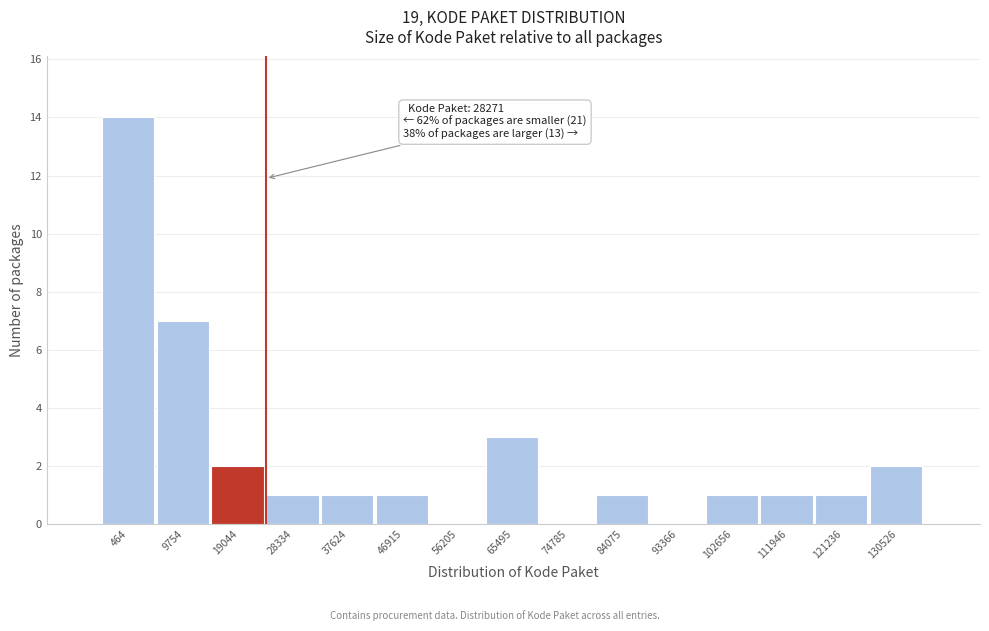

Reading left to right, extract all data points from this chart.

464=14	9754=7	19044=2	28334=1	37624=1	46915=1	56205=0	65495=3	74785=0	84075=1	93366=0	102656=1	111946=1	121236=1	130526=2